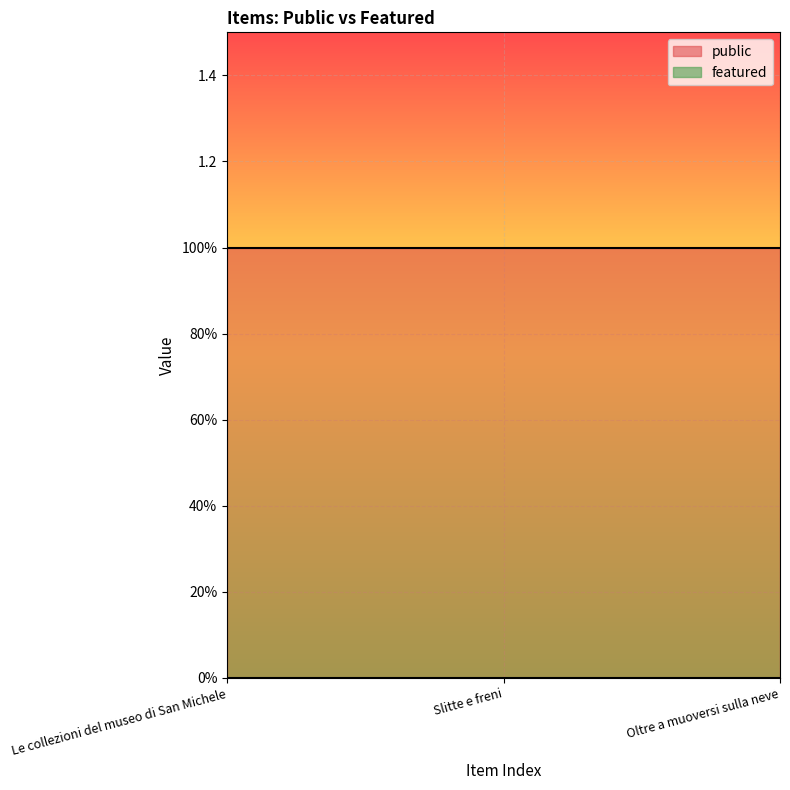

How many lines are shown in the chart?

2